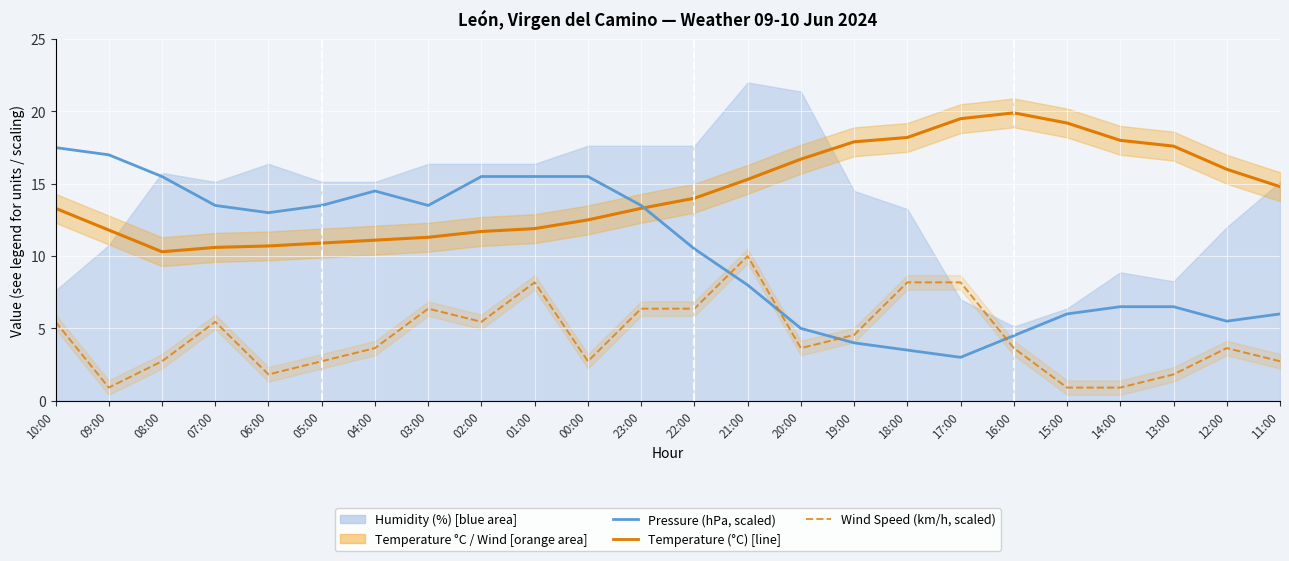

Is it true that Wind Speed (km/h, scaled) equals 1.0 at 06:00?

False